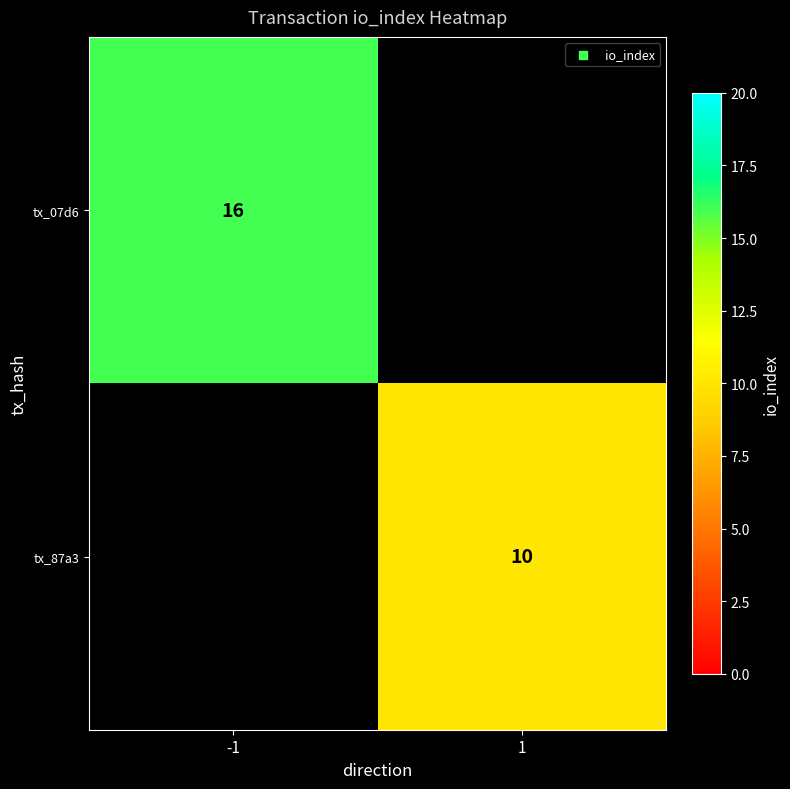

The value of tx_07d6 at -1 is 25. True or false?

False